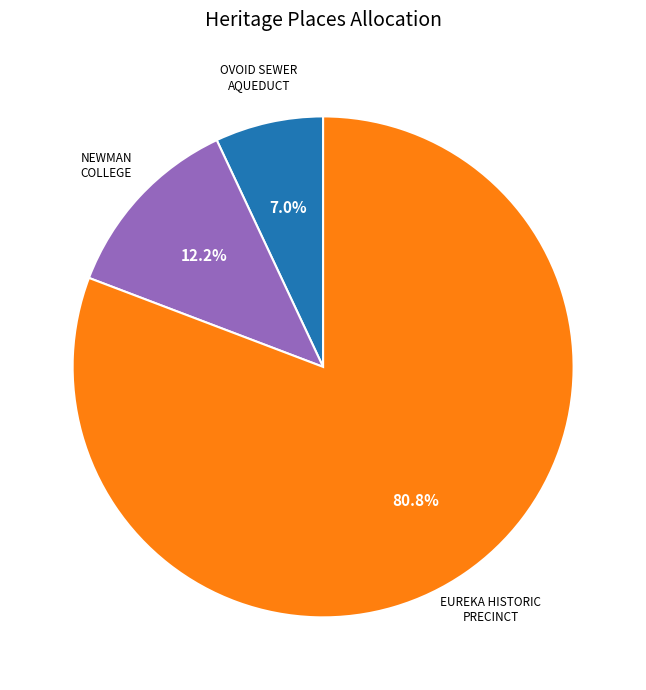

Does any single category account for the majority?

Yes